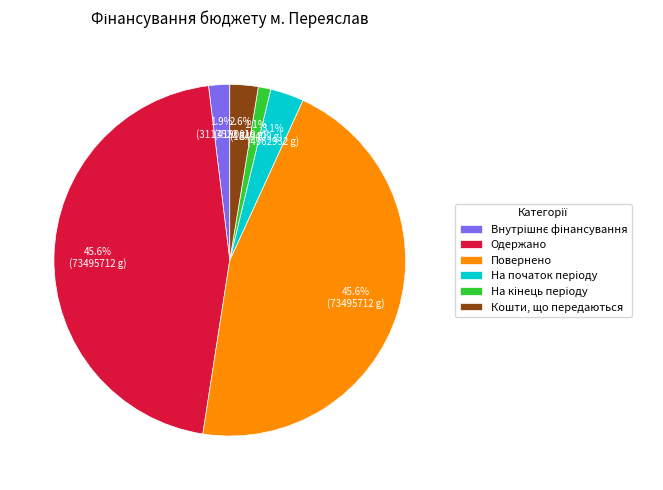

Count the number of slices in the pie.

6